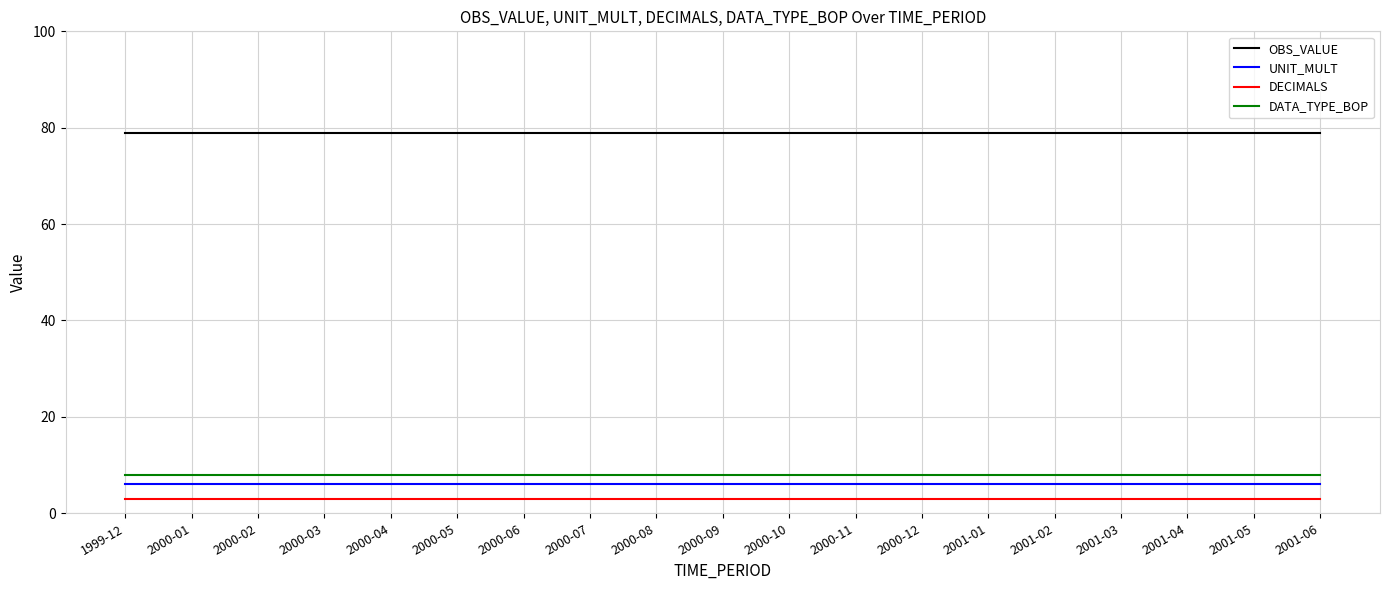

Which series has the largest total across all categories?

OBS_VALUE